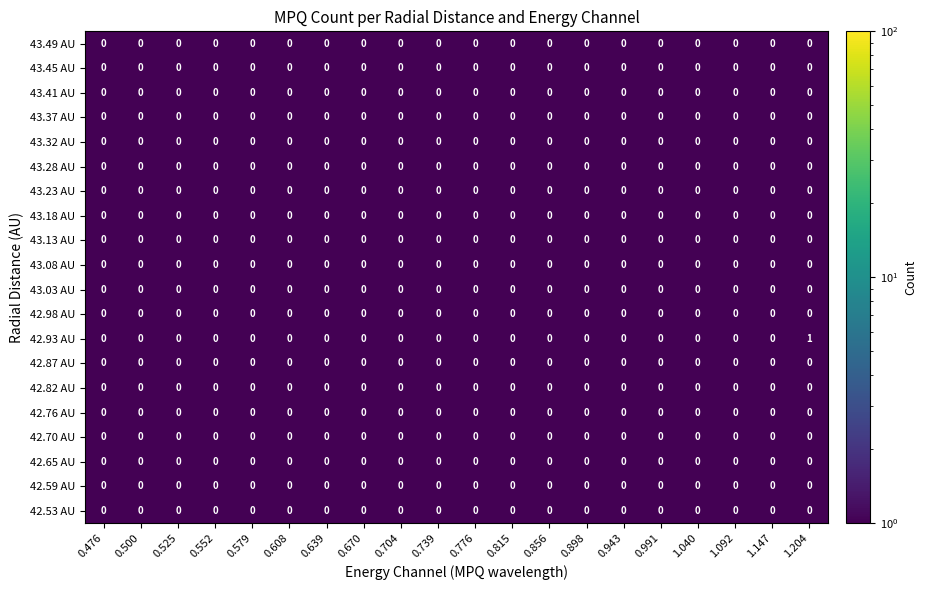

Which series has the widest spread of values?

42.93 AU